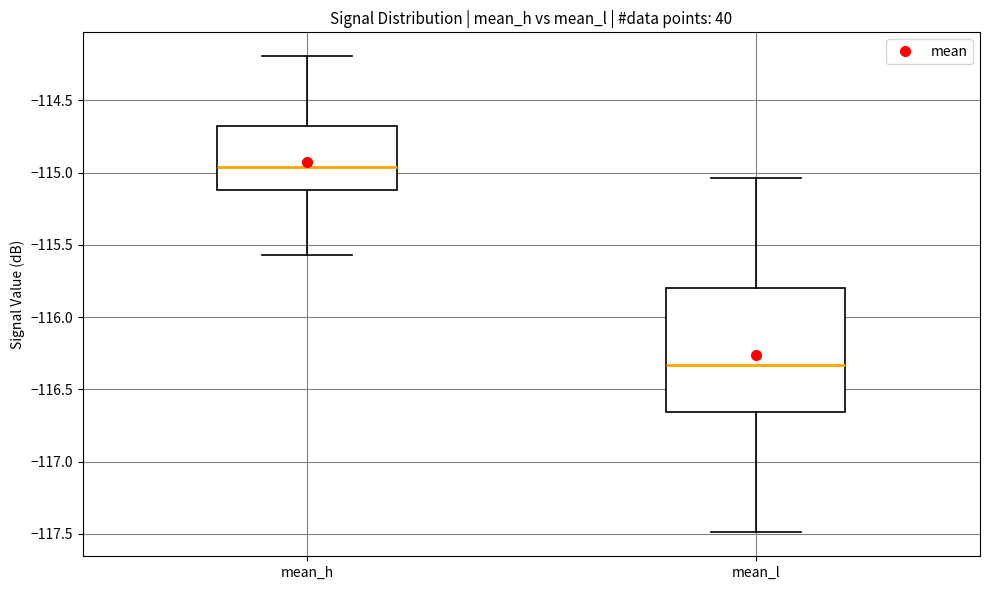

Reading left to right, transcribe this box plot: for each box, give where its median line is, the range the box spans, and where its two whiskers end, as read against the y-axis. The values are not printed on the chart, so give them approximately, as read against the axis.

mean_h: median -114.95, box -115.10 to -114.70, whiskers -115.55 to -114.20
mean_l: median -116.35, box -116.65 to -115.80, whiskers -117.50 to -115.05